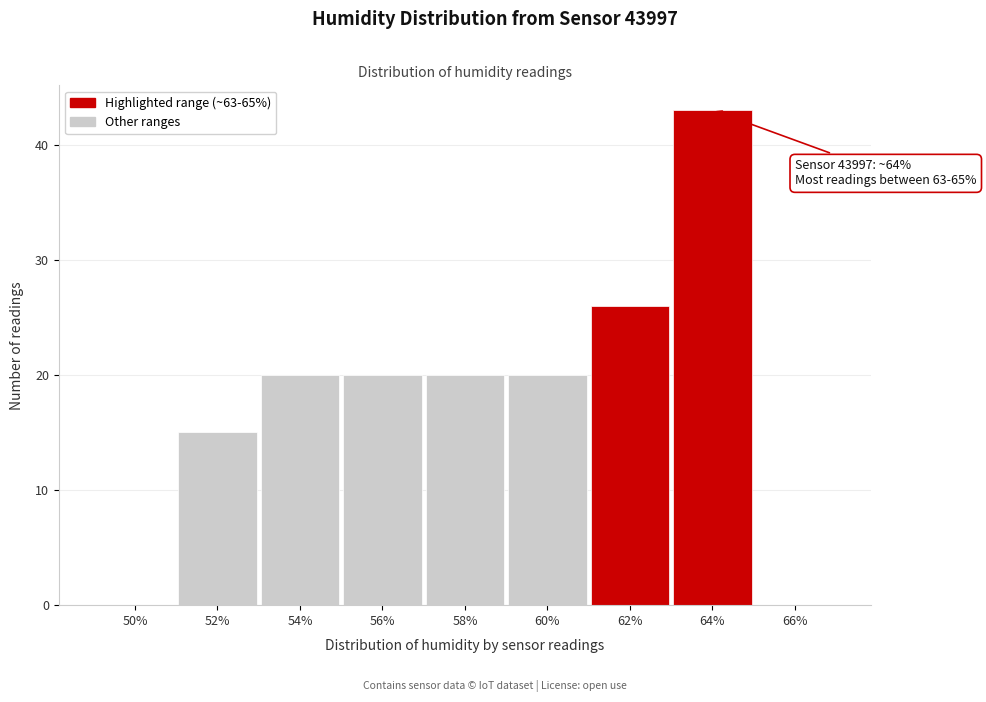

Reading left to right, list all the values displayed in this chart.

50%=0	52%=15	54%=20	56%=20	58%=20	60%=20	62%=26	64%=43	66%=0